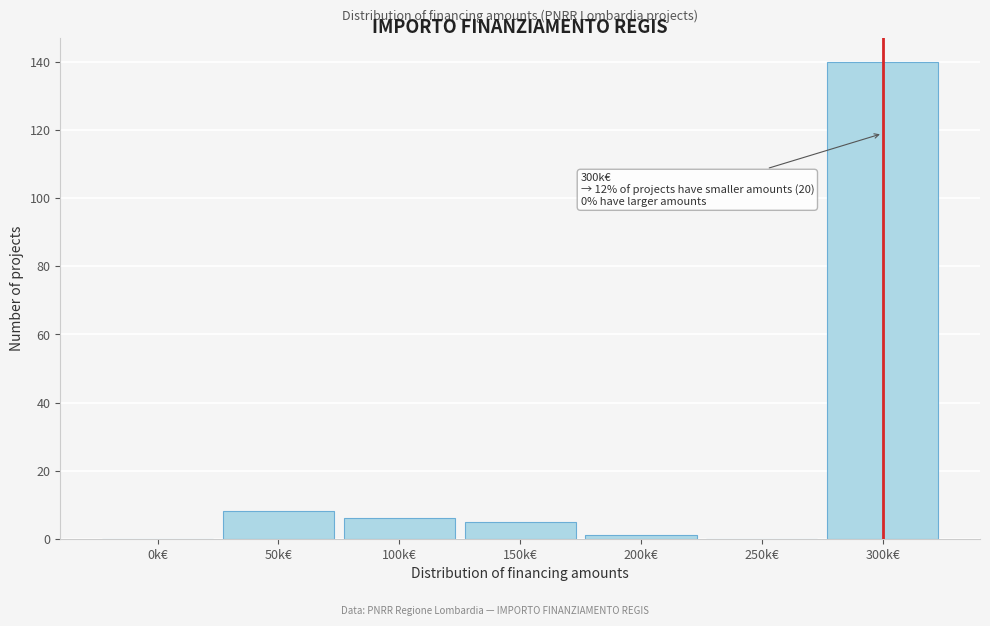

Reading right to left, transcribe all the data shown in this chart.

300k€=140	250k€=0	200k€=1	150k€=5	100k€=6	50k€=8	0k€=0